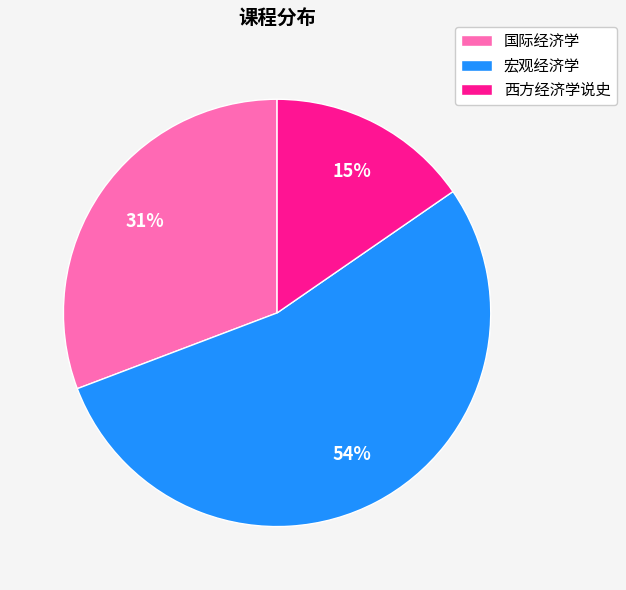

Which category has the smallest portion of the pie?

西方经济学说史